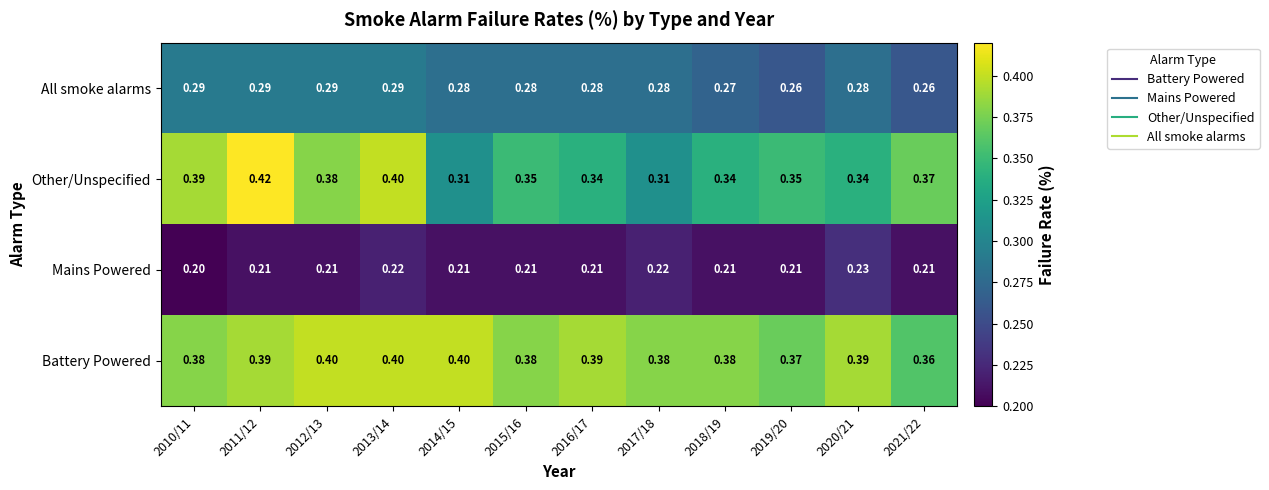

At which category does the chart reach its peak across all series?

2011/12